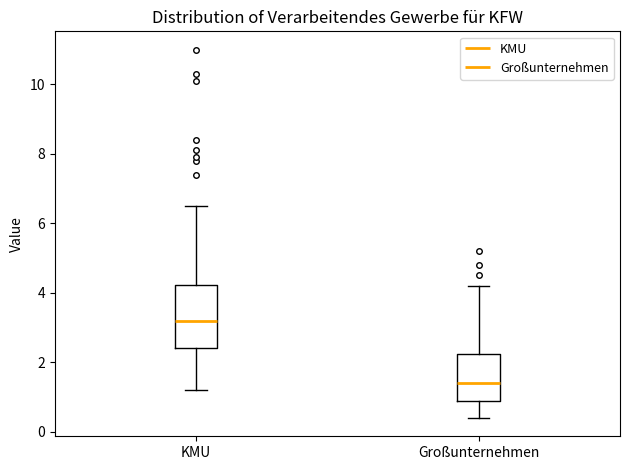

Reading left to right, read every box against the y-axis: the position of its median line, the range the box covers, and the ends of its whiskers. The values are not printed on the chart, so give them approximately, as read against the axis.

KMU: median 3.2, box 2.4 to 4.2, whiskers 1.2 to 6.6
Großunternehmen: median 1.4, box 1.0 to 2.2, whiskers 0.4 to 4.2